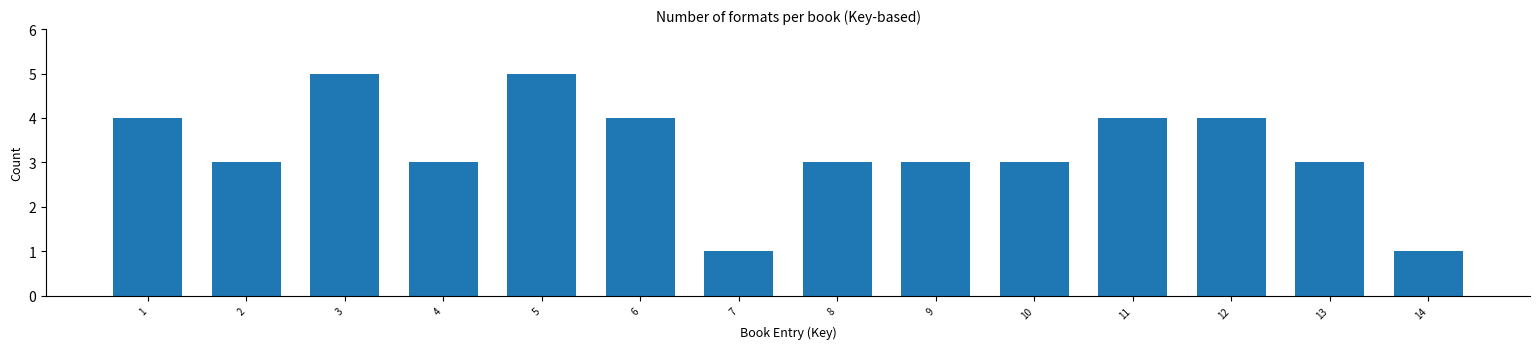

Reading right to left, extract all data points from this chart.

14=1	13=3	12=4	11=4	10=3	9=3	8=3	7=1	6=4	5=5	4=3	3=5	2=3	1=4